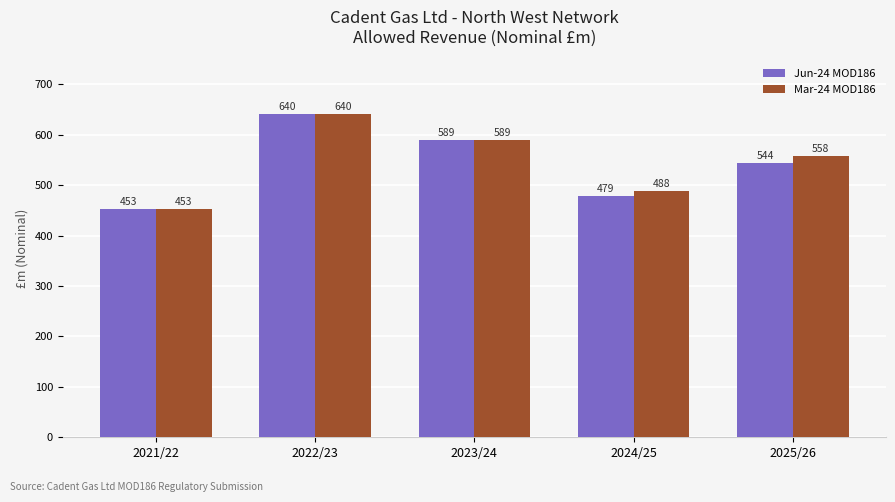

What is the total value across all series at 2024/25?

967.1